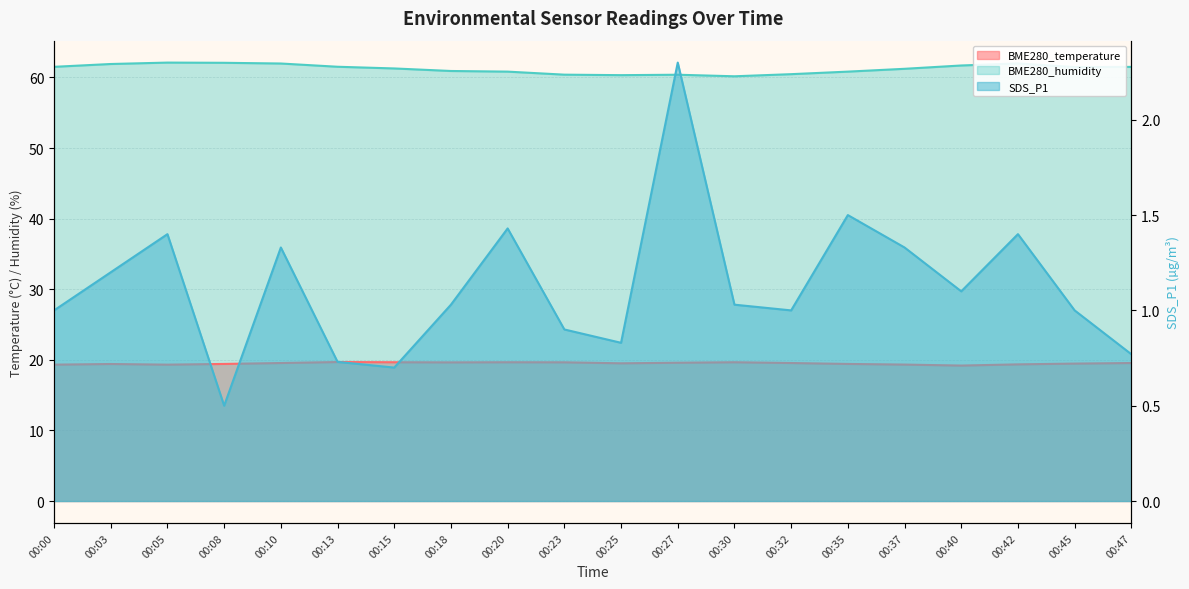

The BME280_temperature series shows 19.3 at 00:37. True or false?

True